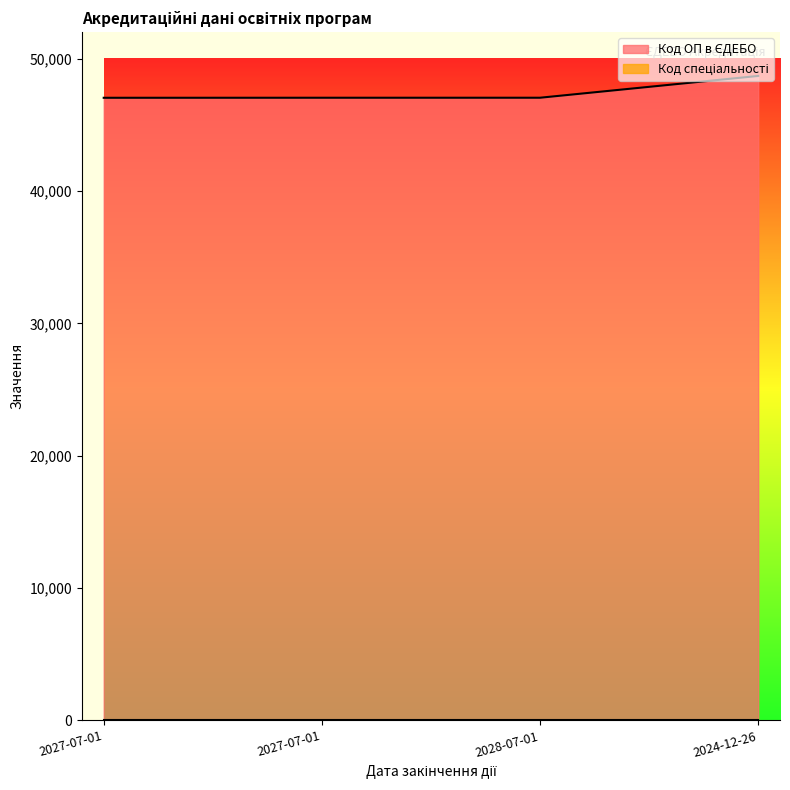

What is the change in value from 2027-07-01 to 2024-12-26?

+1650